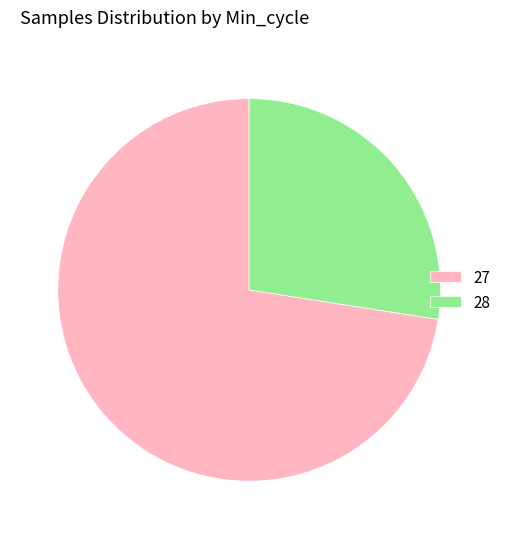

Which has a higher value, 28 or 27?

27